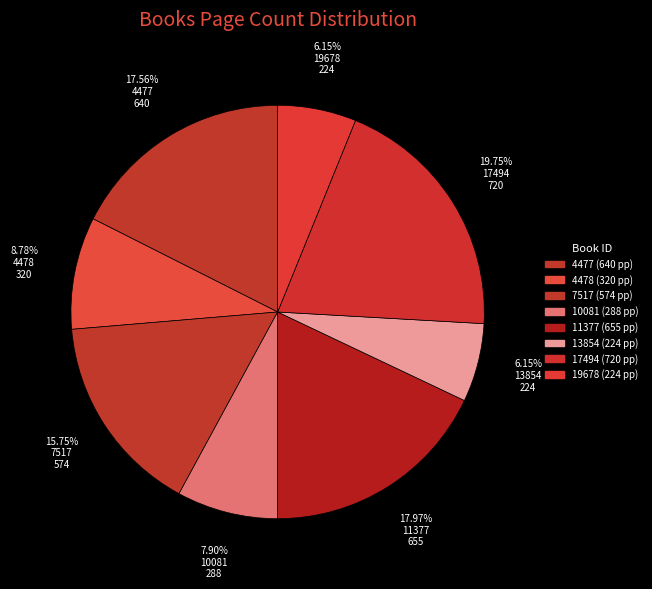

To the nearest percent, what percentage of the pie is 11377?

18%